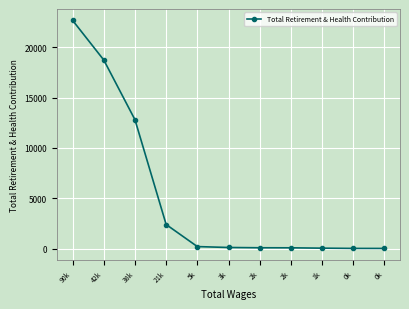

Between 0k and 1k, which is larger?

1k